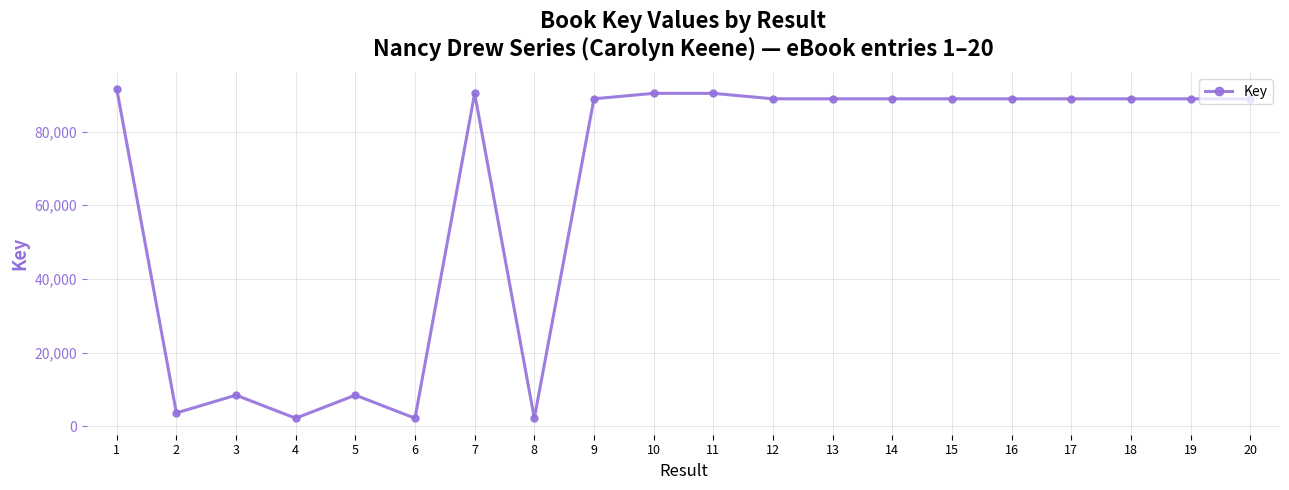

At which category does the data reach its first local valley?

2